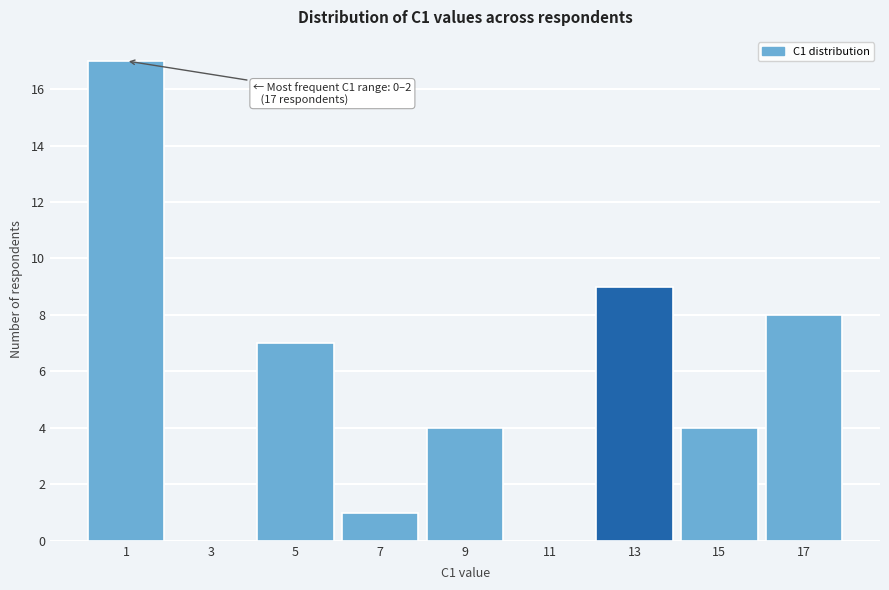

Reading left to right, list all the values displayed in this chart.

1=17	3=0	5=7	7=1	9=4	11=0	13=9	15=4	17=8